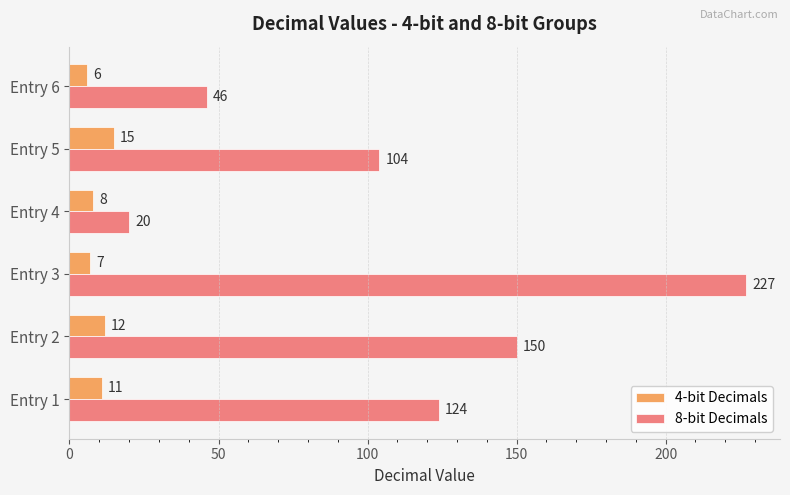

Which series has the largest total across all categories?

8-bit Decimals